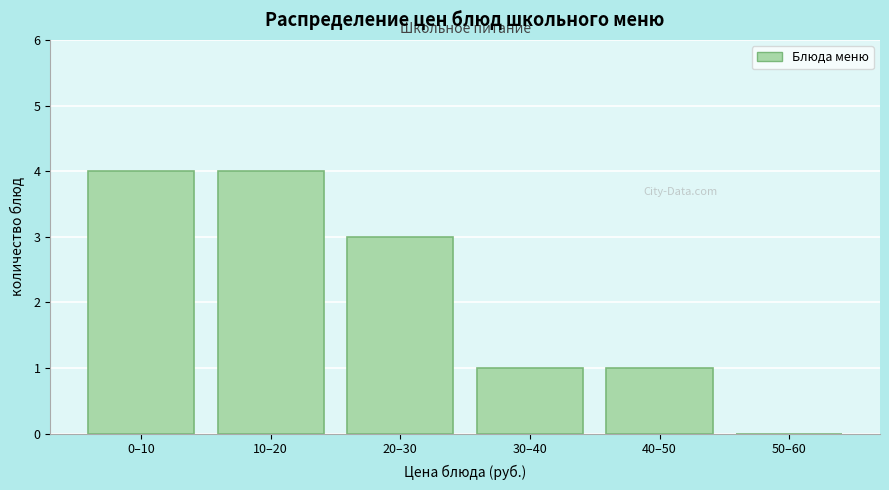

Reading right to left, list all the values displayed in this chart.

50–60=0	40–50=1	30–40=1	20–30=3	10–20=4	0–10=4